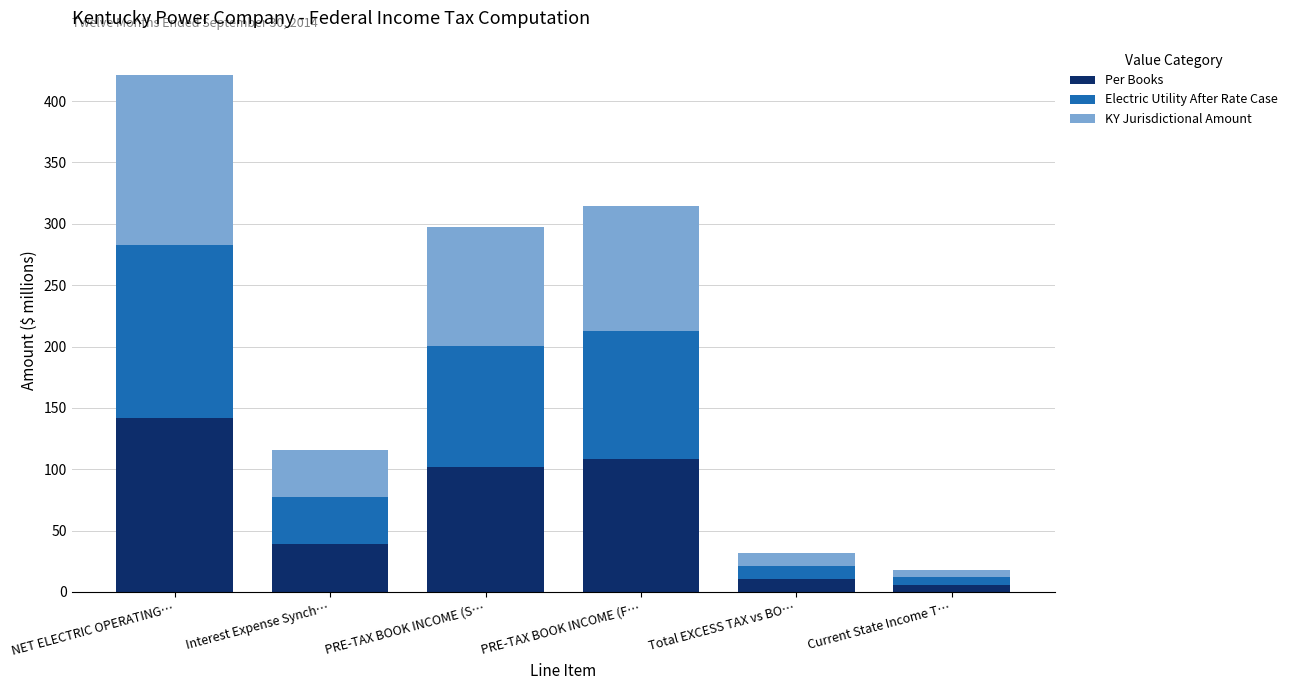

What are all the series names shown in the legend?

Per Books, Electric Utility After Rate Case, KY Jurisdictional Amount